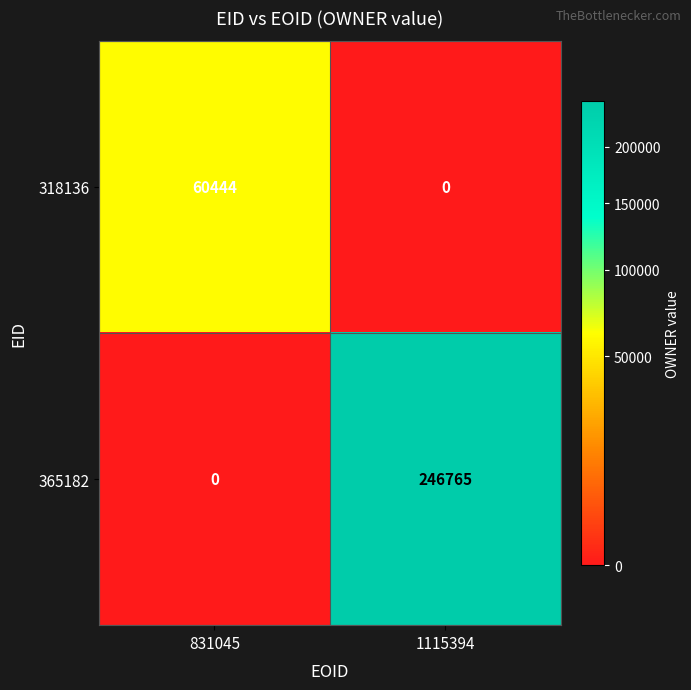

Rank the series by their average value, from lowest to highest.

318136, 365182